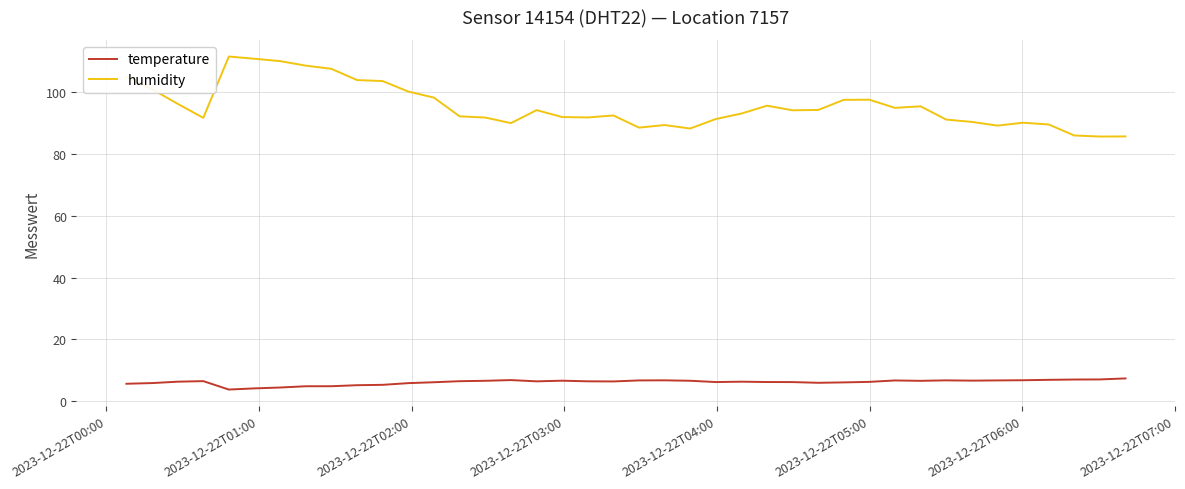

List the series in order of their overall mean, lowest first.

temperature, humidity